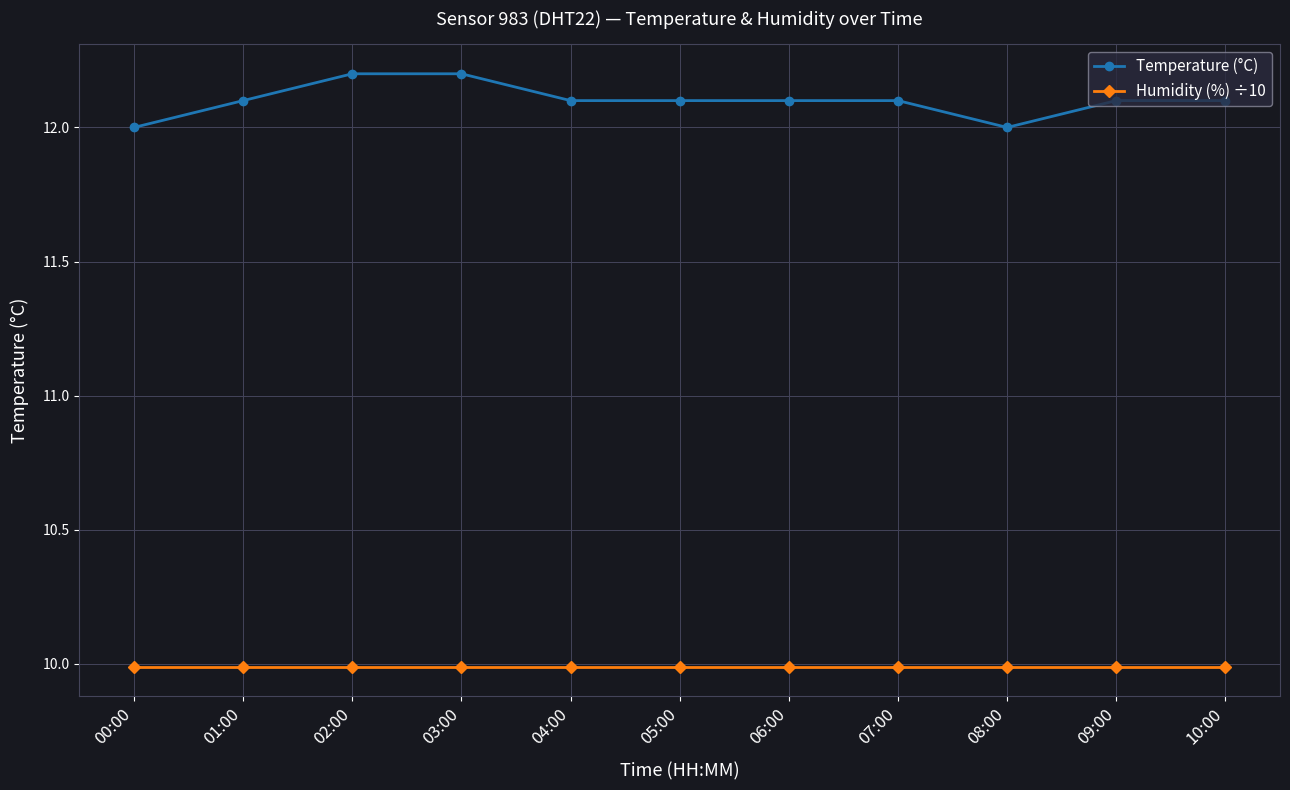

At 02:00, list the series in order from largest to smallest.

Temperature (°C), Humidity (%) ÷10